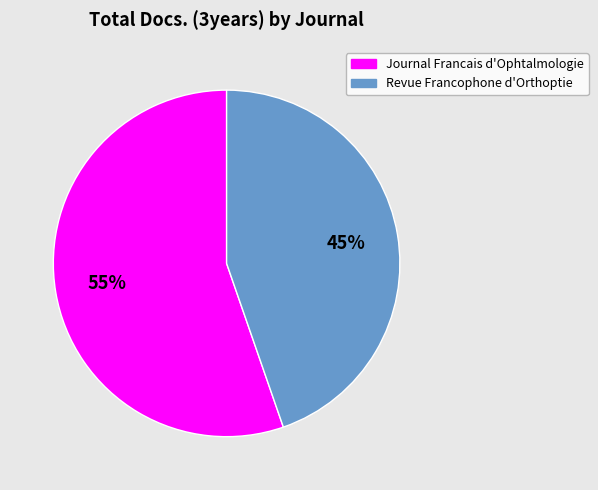

Is there any slice that represents more than half of the pie?

Yes